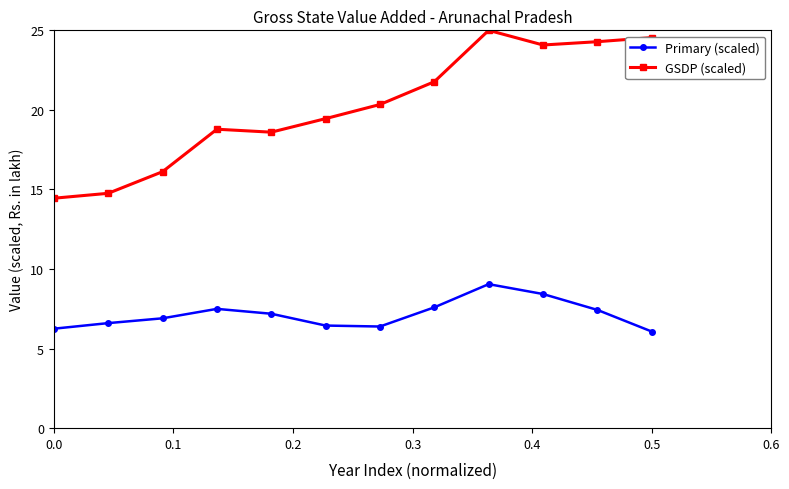

Which series has the largest total across all categories?

GSDP (scaled)